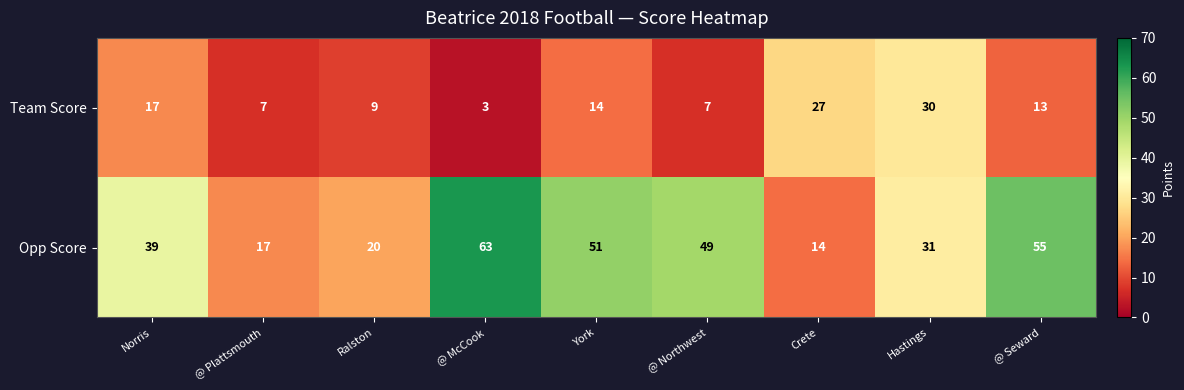

How many series are shown in this chart?

2